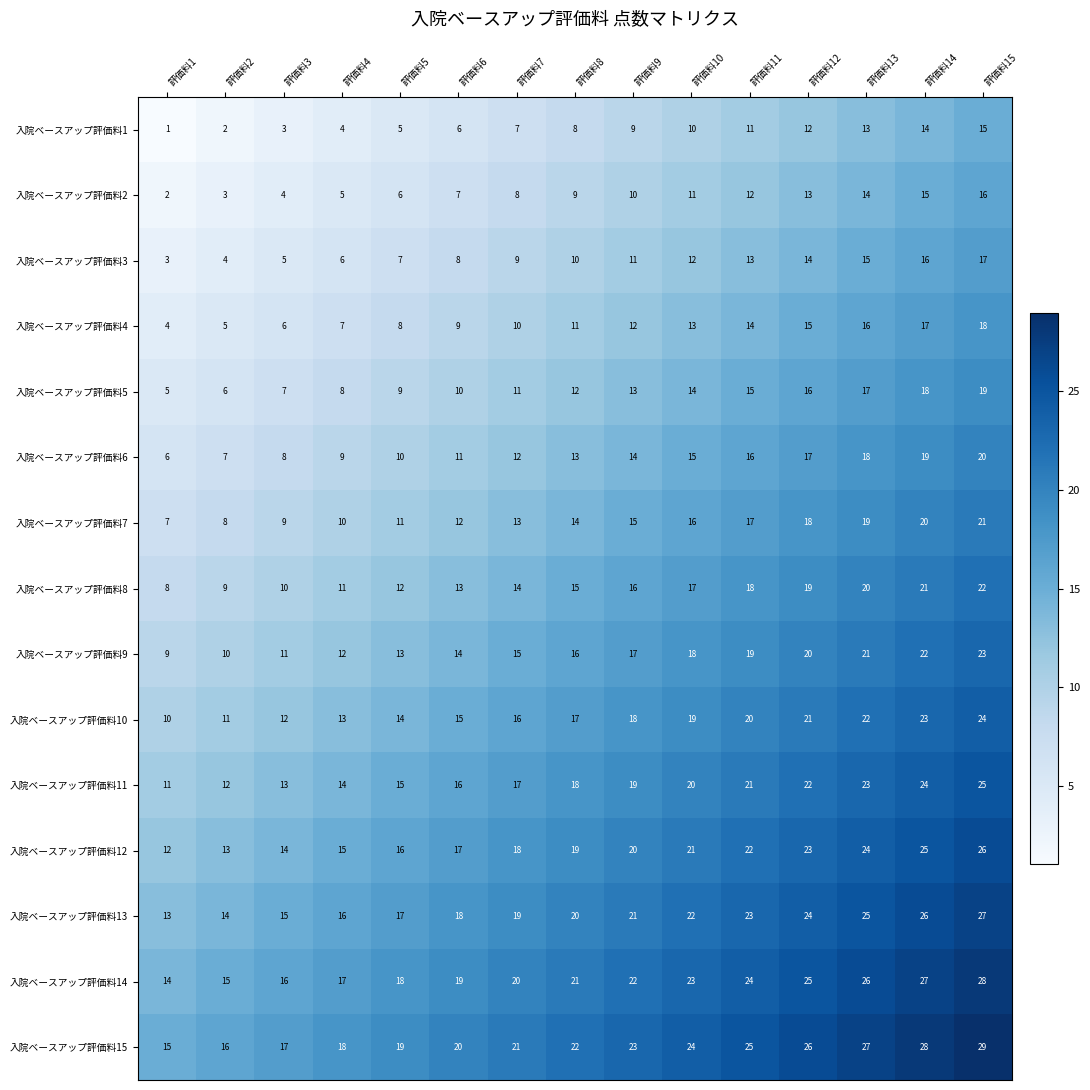

What is the approximate value of 入院ベースアップ評価料14 at 評価料15, to the nearest 10?

30